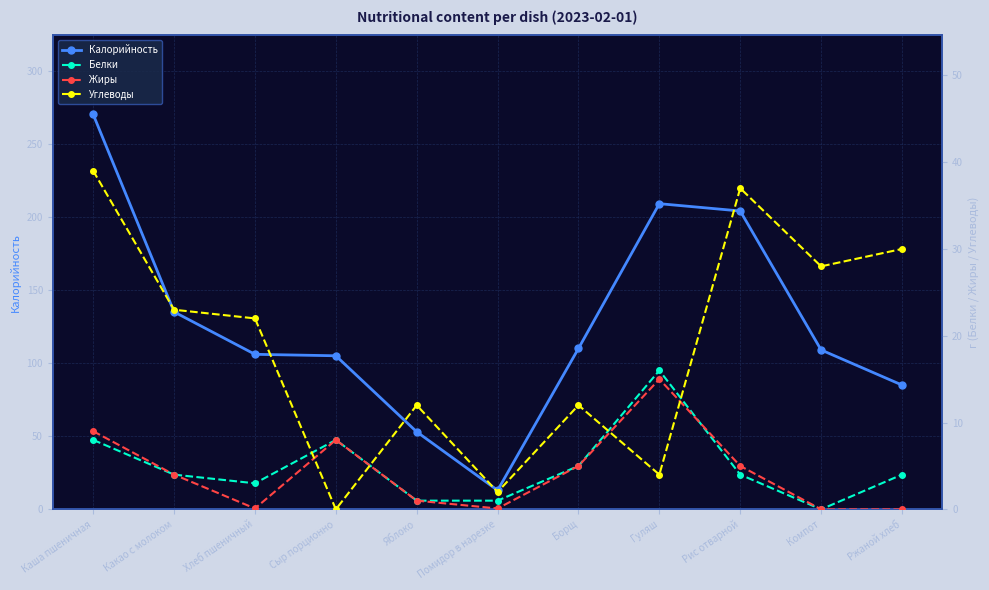

What is the spread (max minus min) of values at Какао с молоком?

131.0